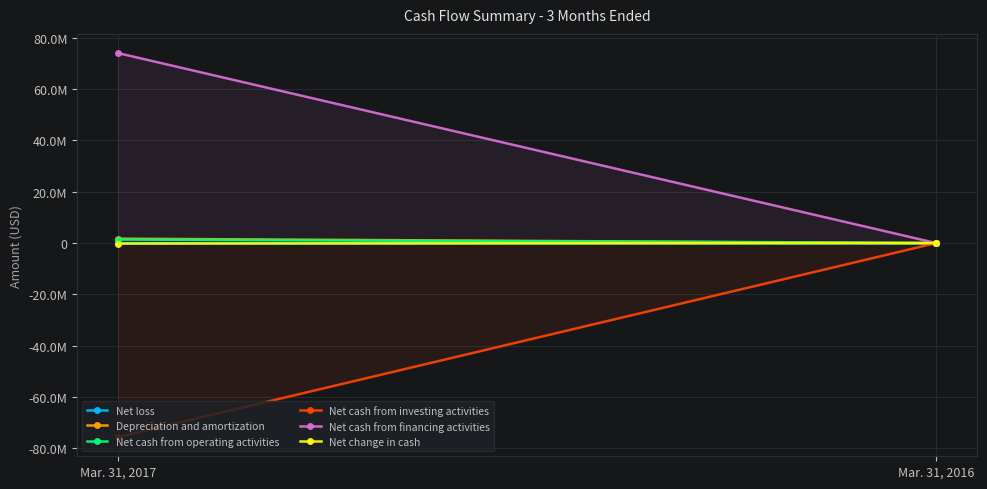

At which label is Net cash from operating activities closest to 695000?

Mar. 31, 2017